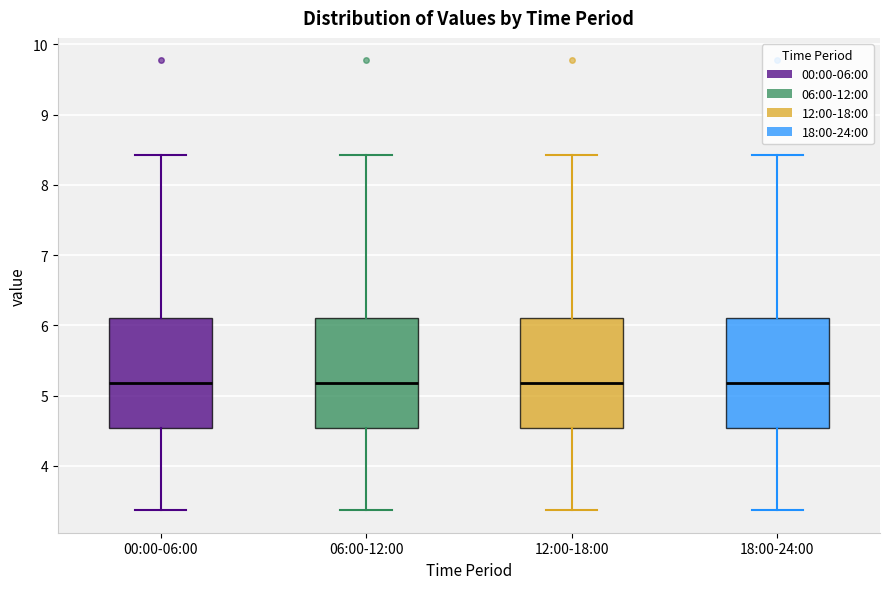

Reading left to right, transcribe this box plot: for each box, give where its median line is, the range the box spans, and where its two whiskers end, as read against the y-axis. The values are not printed on the chart, so give them approximately, as read against the axis.

00:00-06:00: median 5.2, box 4.5 to 6.1, whiskers 3.4 to 8.4
06:00-12:00: median 5.2, box 4.5 to 6.1, whiskers 3.4 to 8.4
12:00-18:00: median 5.2, box 4.5 to 6.1, whiskers 3.4 to 8.4
18:00-24:00: median 5.2, box 4.5 to 6.1, whiskers 3.4 to 8.4